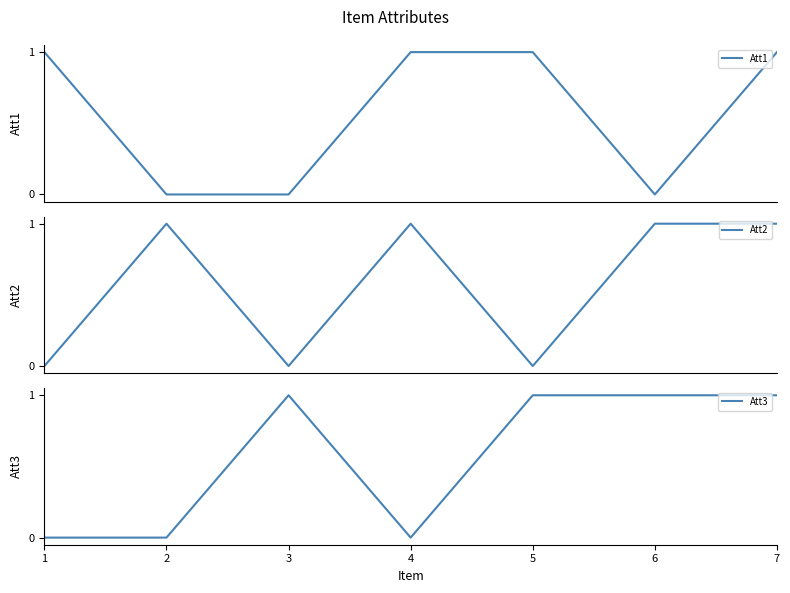

Reading left to right, what are all the values shown in this chart?

Att1: 1=1	2=0	3=0	4=1	5=1	6=0	7=1
Att2: 1=0	2=1	3=0	4=1	5=0	6=1	7=1
Att3: 1=0	2=0	3=1	4=0	5=1	6=1	7=1